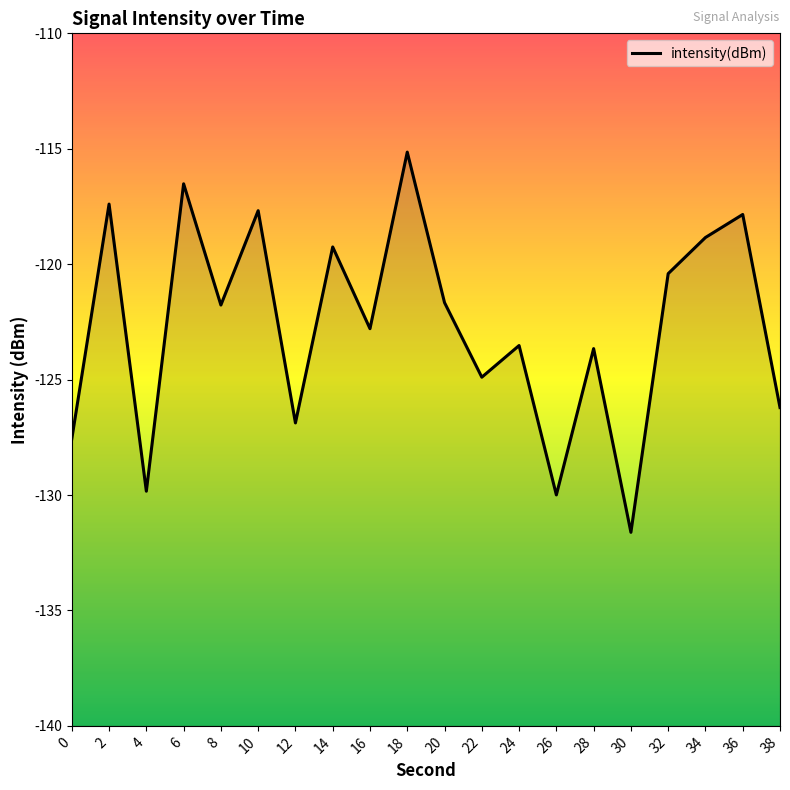

What is the difference between the values at 12 and 14?

7.6